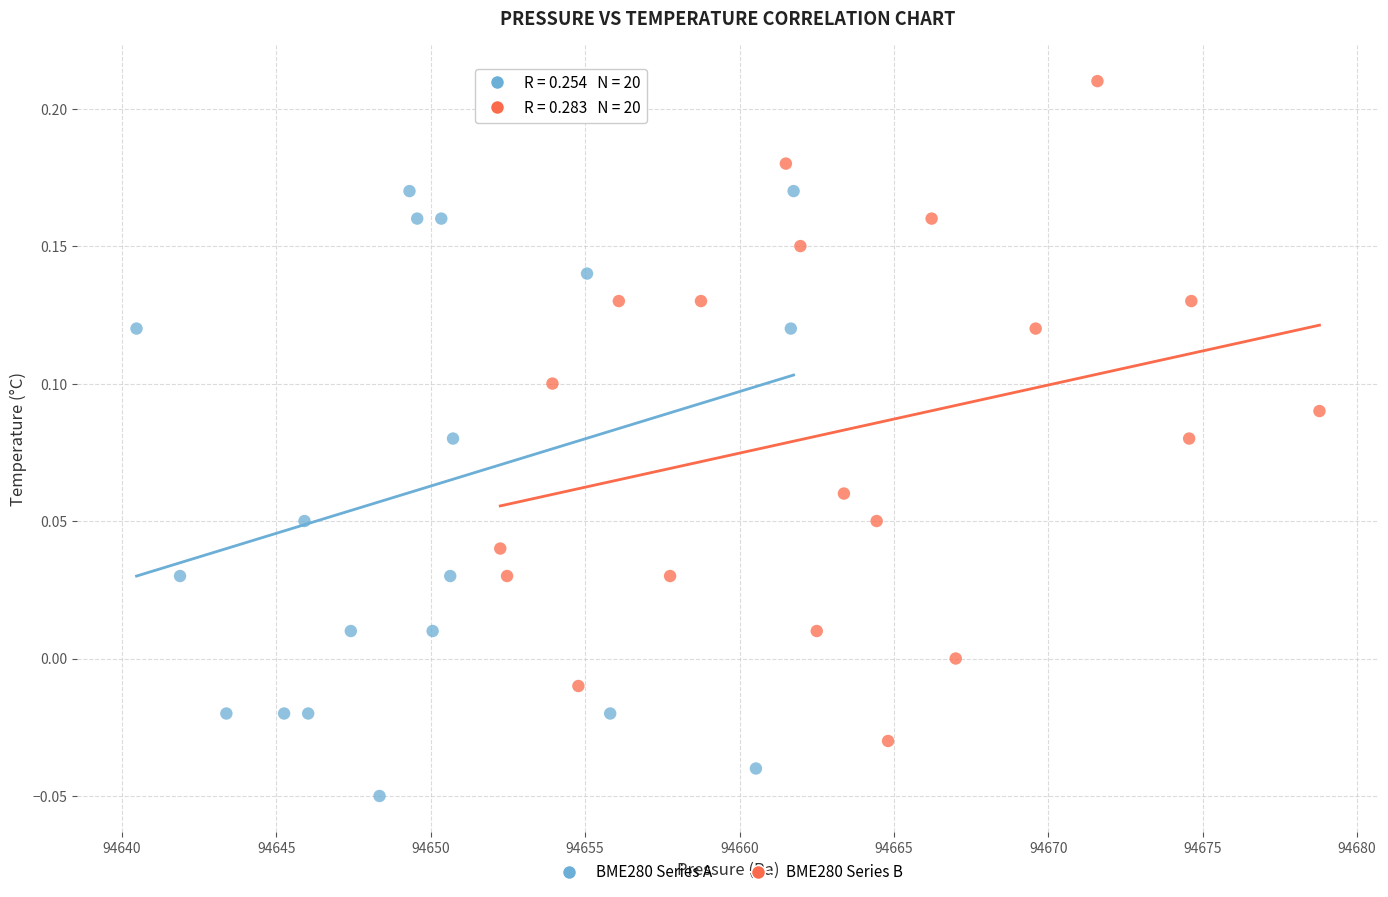

Which series reaches the minimum Y coordinate?

BME280 Series A